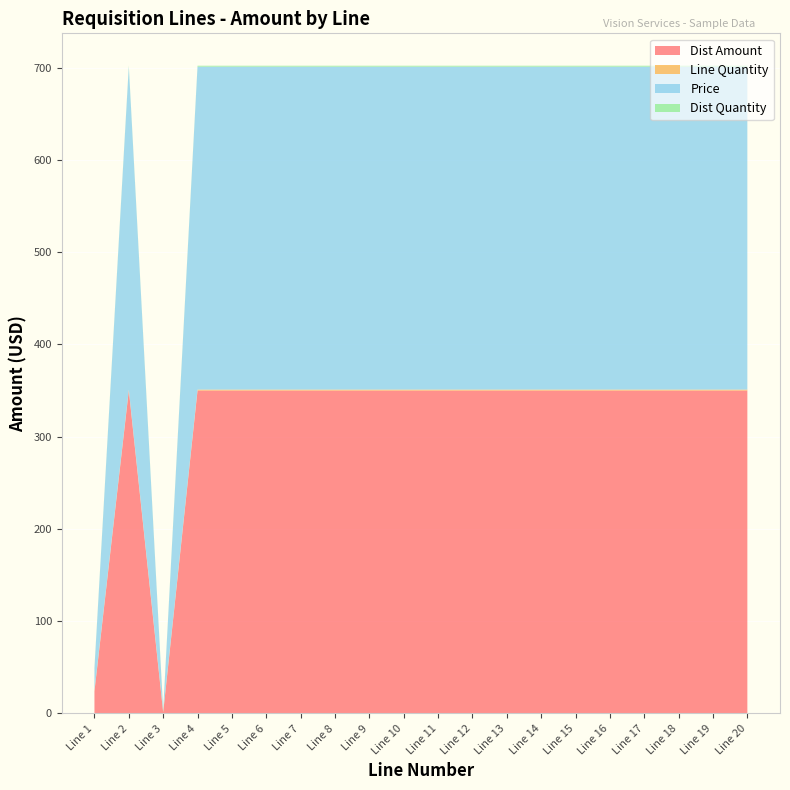

Reading left to right, list all the values displayed in this chart.

Dist Amount: 23.9	350.0	1.0	350.0	350.0	350.0	350.0	350.0	350.0	350.0	350.0	350.0	350.0	350.0	350.0	350.0	350.0	350.0	350.0	350.0
Line Quantity: 1.0	1.0	1.0	1.0	1.0	1.0	1.0	1.0	1.0	1.0	1.0	1.0	1.0	1.0	1.0	1.0	1.0	1.0	1.0	1.0
Price: 23.9	350.0	1.0	350.0	350.0	350.0	350.0	350.0	350.0	350.0	350.0	350.0	350.0	350.0	350.0	350.0	350.0	350.0	350.0	350.0
Dist Quantity: 1.0	1.0	1.0	1.0	1.0	1.0	1.0	1.0	1.0	1.0	1.0	1.0	1.0	1.0	1.0	1.0	1.0	1.0	1.0	1.0